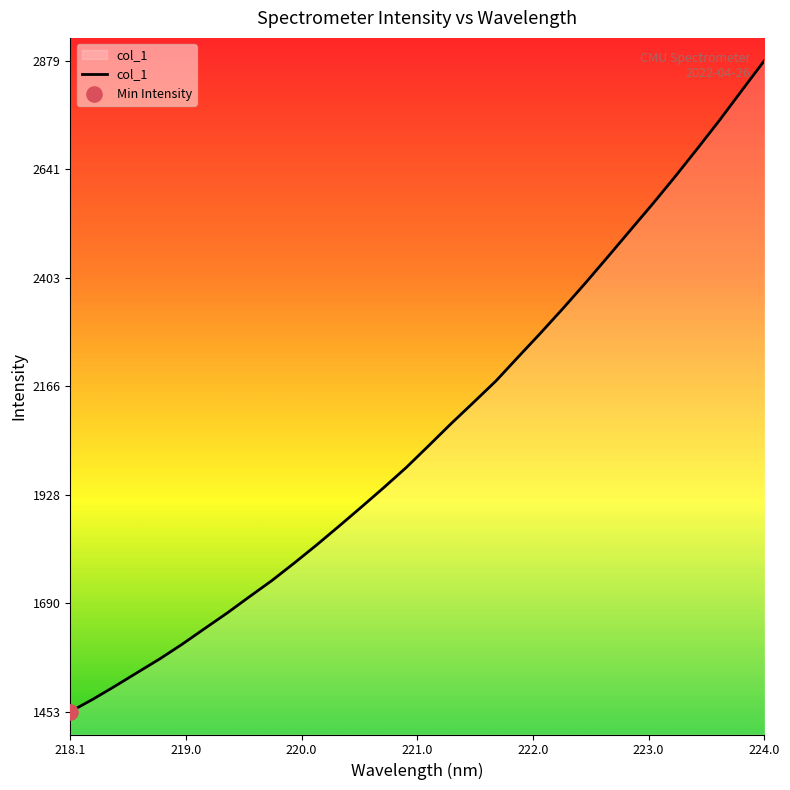

What is the difference between the maximum and minimum values?

1426.1